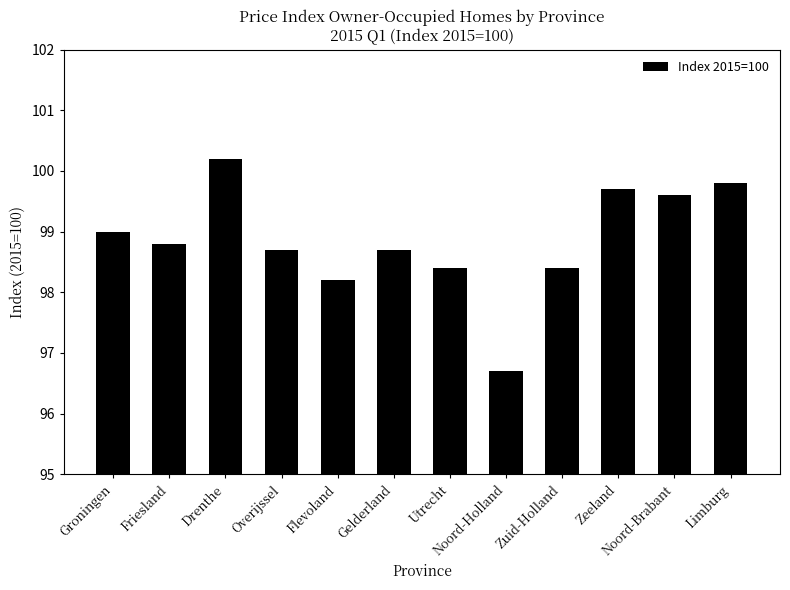

How many bars are there in total?

12